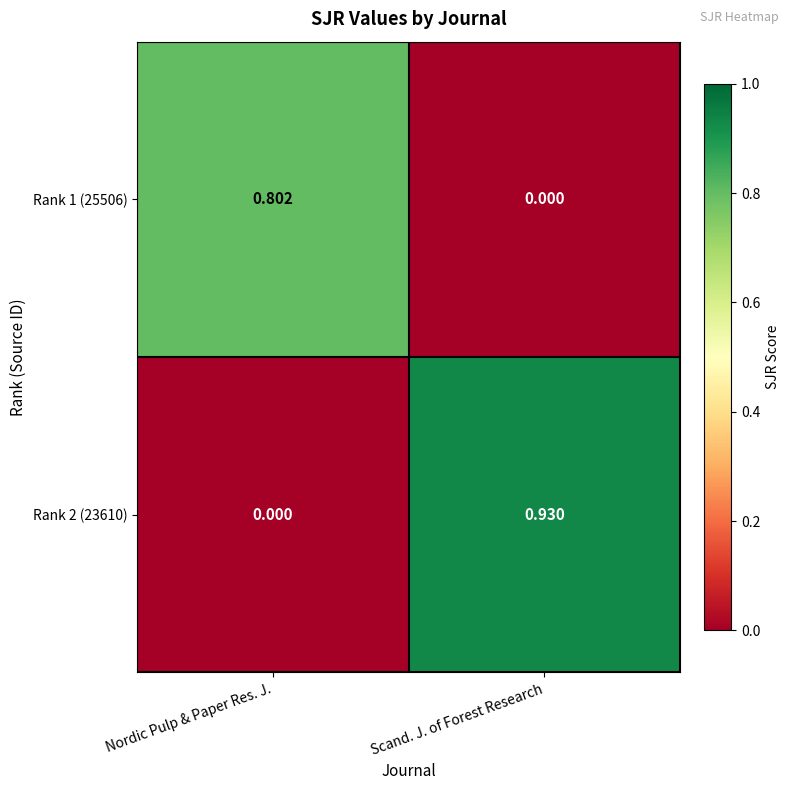

At how many categories does at least one series exceed 0?

2